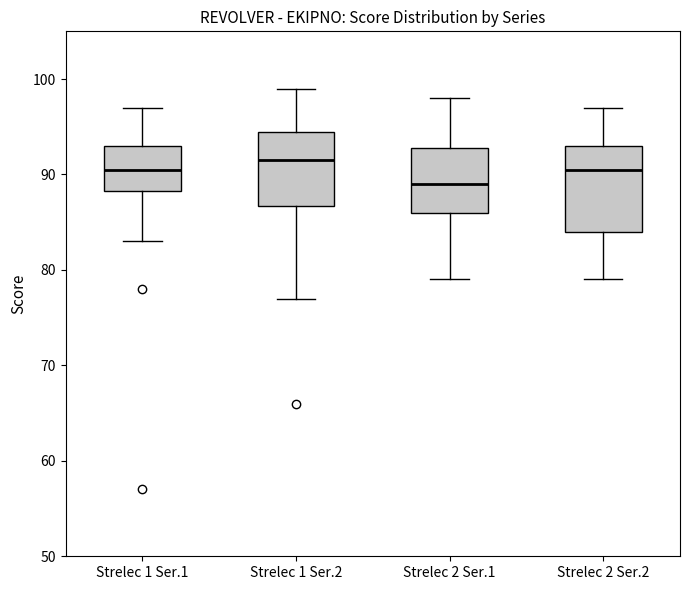

Where does the lower whisker of the box for Strelec 1 Ser.2 end on the y-axis? The values are not printed on the chart, so give them approximately, as read against the axis.

77